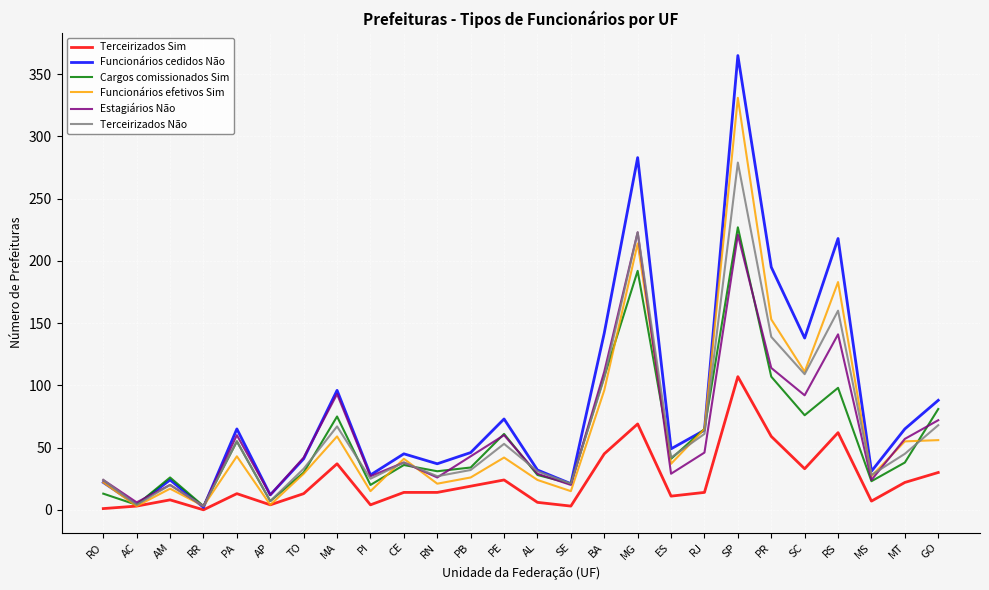

What is the total value across all series at PE?

313